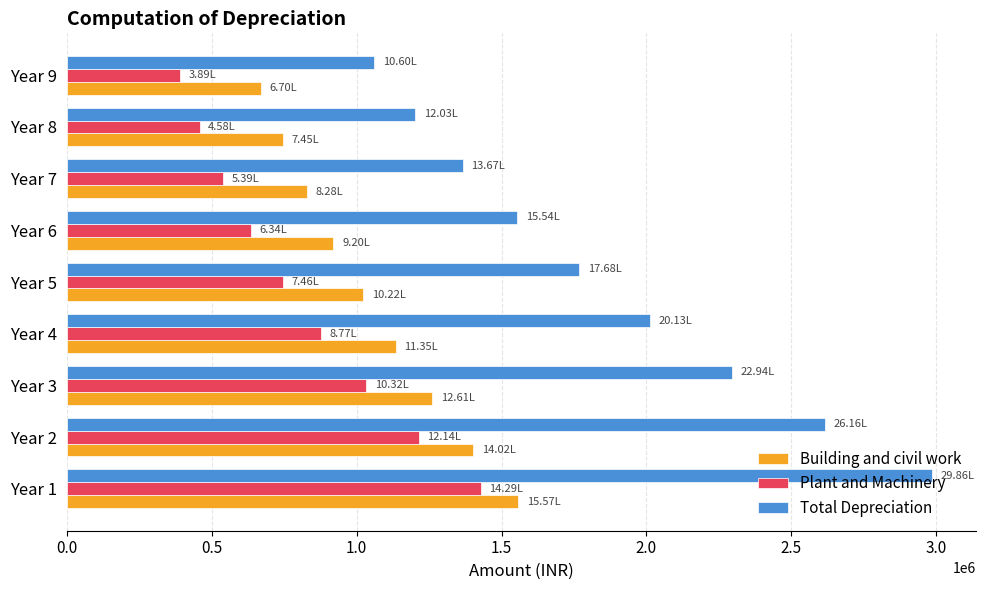

What is the average value of the Plant and Machinery series?

813205.4